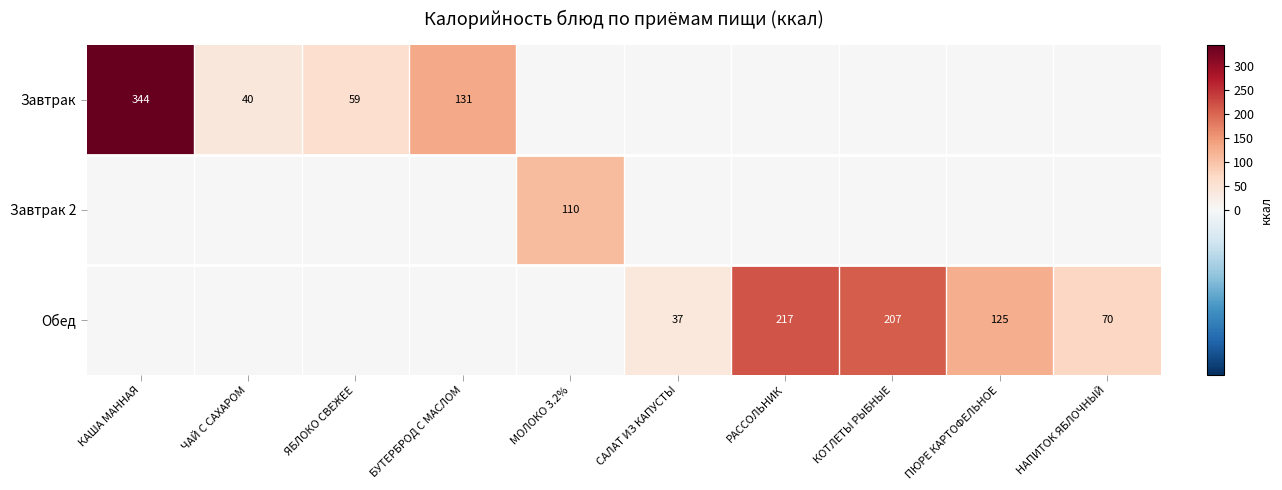

True or false: Обед has a value of 111 at НАПИТОК ЯБЛОЧНЫЙ.

False